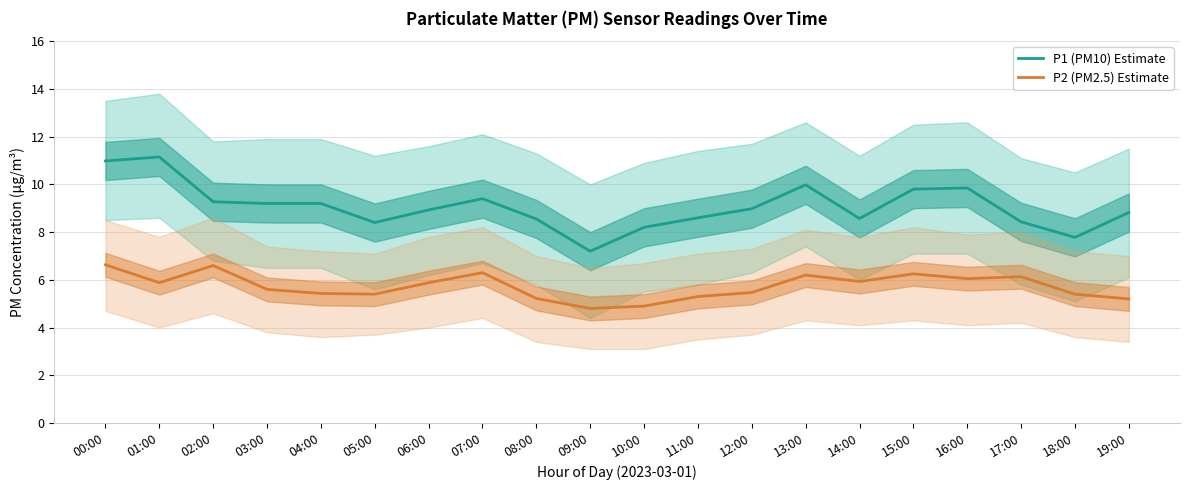

List the series in order of their overall mean, lowest first.

P2 (PM2.5) Estimate, P1 (PM10) Estimate